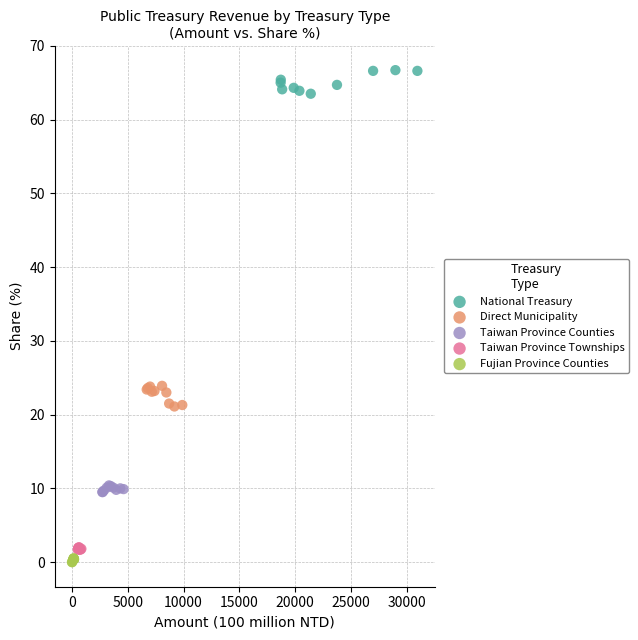

Which series contains the highest Y value?

National Treasury